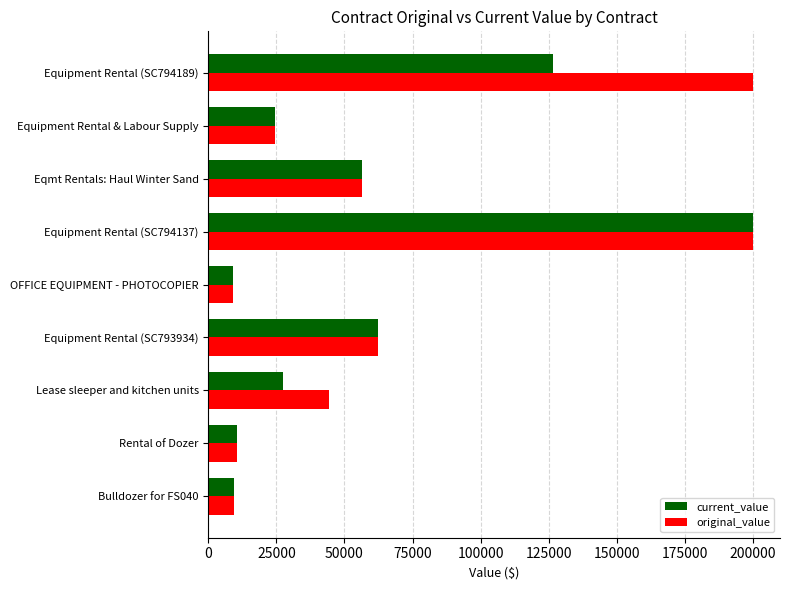

What is the difference between the highest and lowest values at Equipment Rental (SC794189)?

73531.1